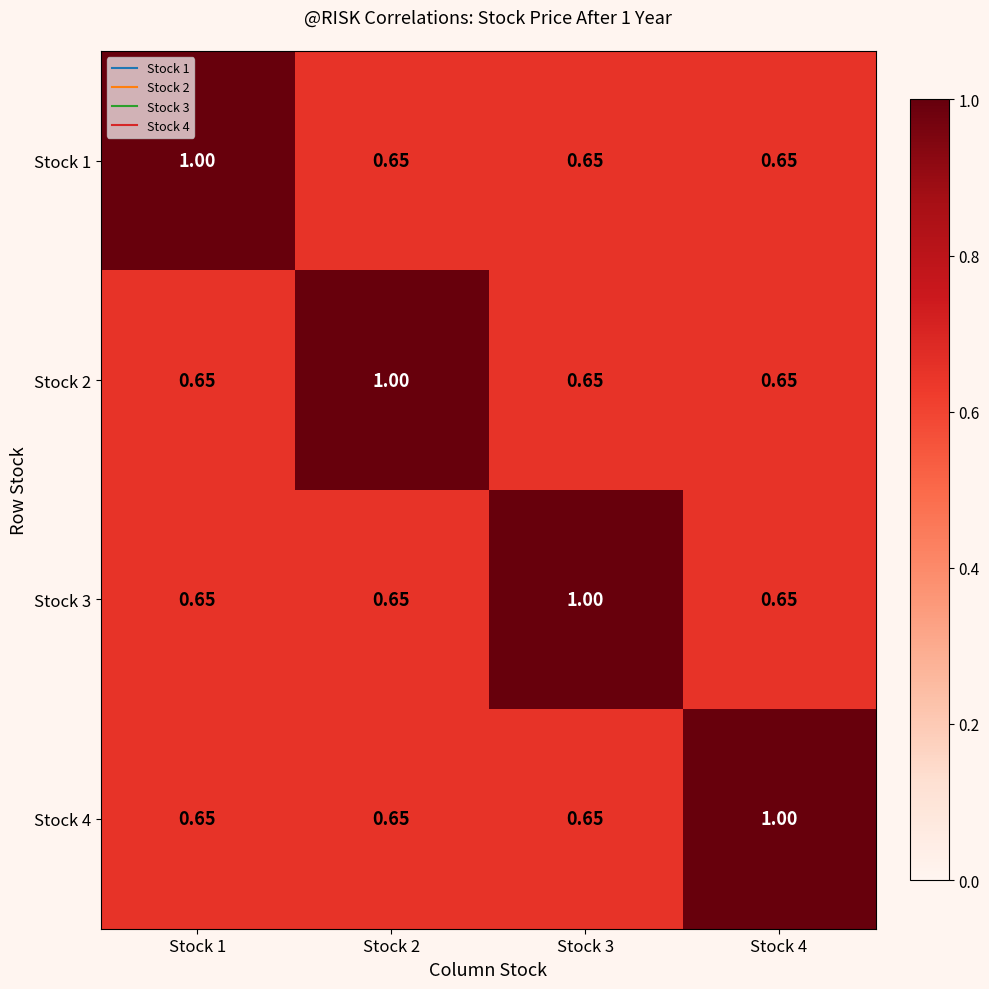

Reading right to left, transcribe all the data shown in this chart.

Stock 1: Stock 4=0.7	Stock 3=0.7	Stock 2=0.7	Stock 1=1.0
Stock 2: Stock 4=0.7	Stock 3=0.7	Stock 2=1.0	Stock 1=0.7
Stock 3: Stock 4=0.7	Stock 3=1.0	Stock 2=0.7	Stock 1=0.7
Stock 4: Stock 4=1.0	Stock 3=0.7	Stock 2=0.7	Stock 1=0.7